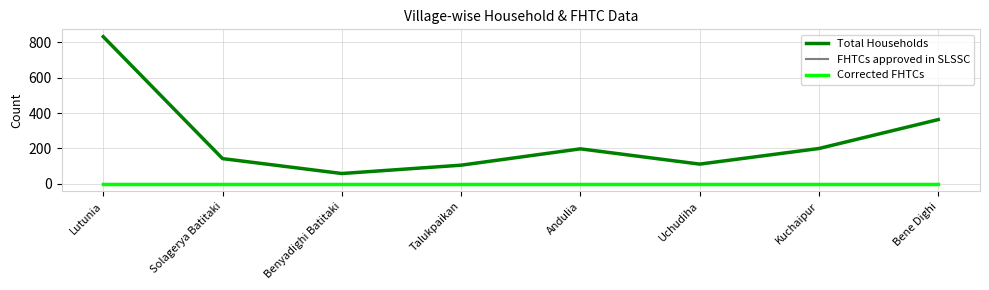

What is the label of the 8th point from the left?

Bene Dighi